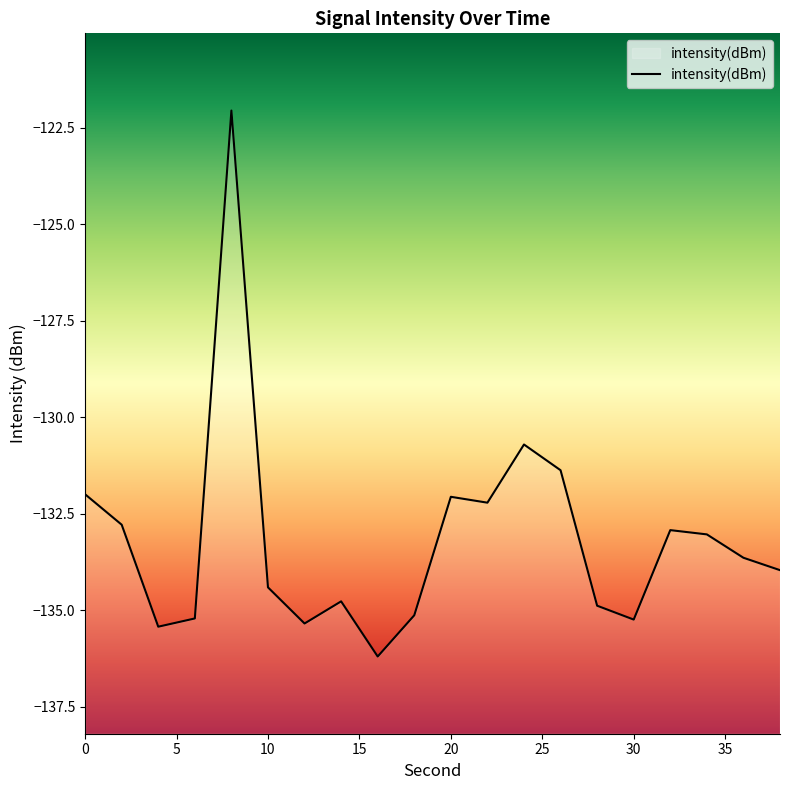

The chart shows a value of -39.8 at 30. True or false?

False